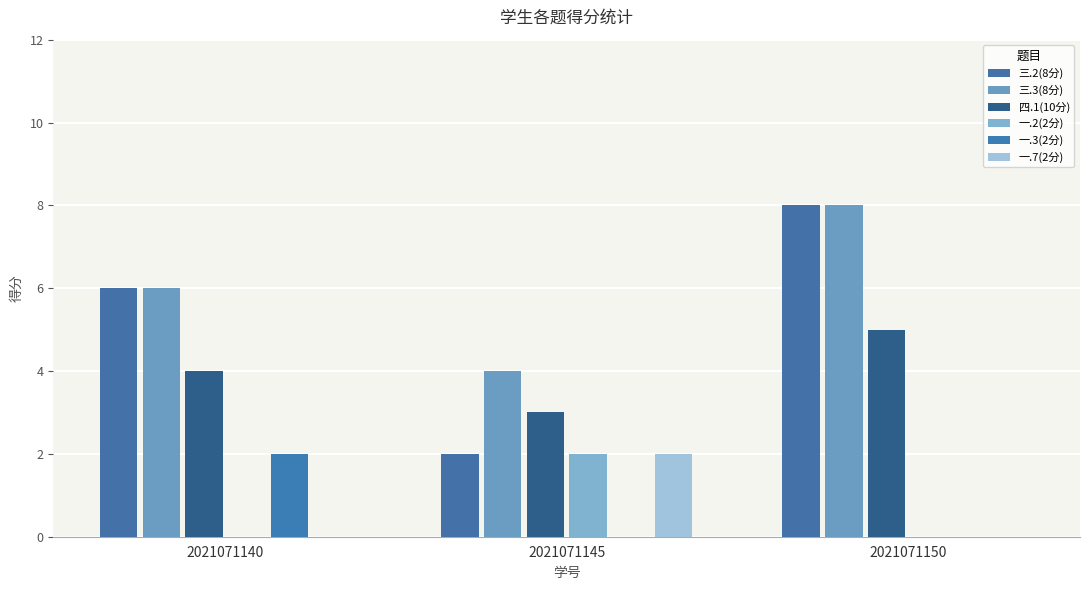

What are all the series names shown in the legend?

三.2(8分), 三.3(8分), 四.1(10分), 一.2(2分), 一.3(2分), 一.7(2分)